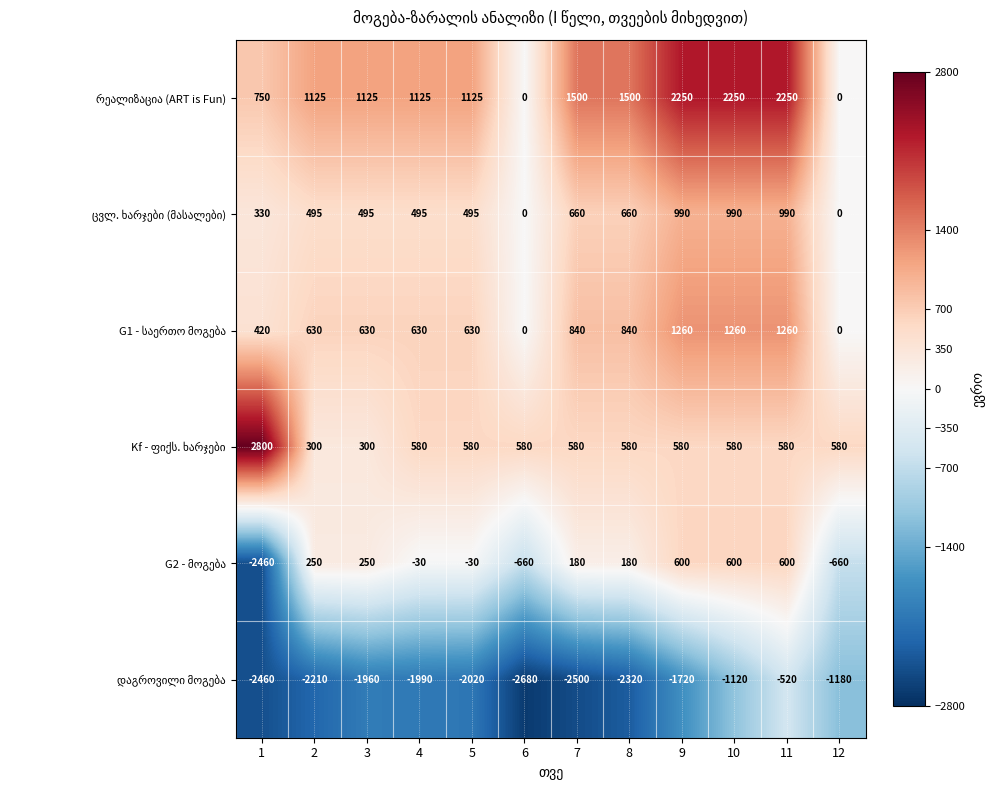

At how many categories does at least one series exceed 2037?

4